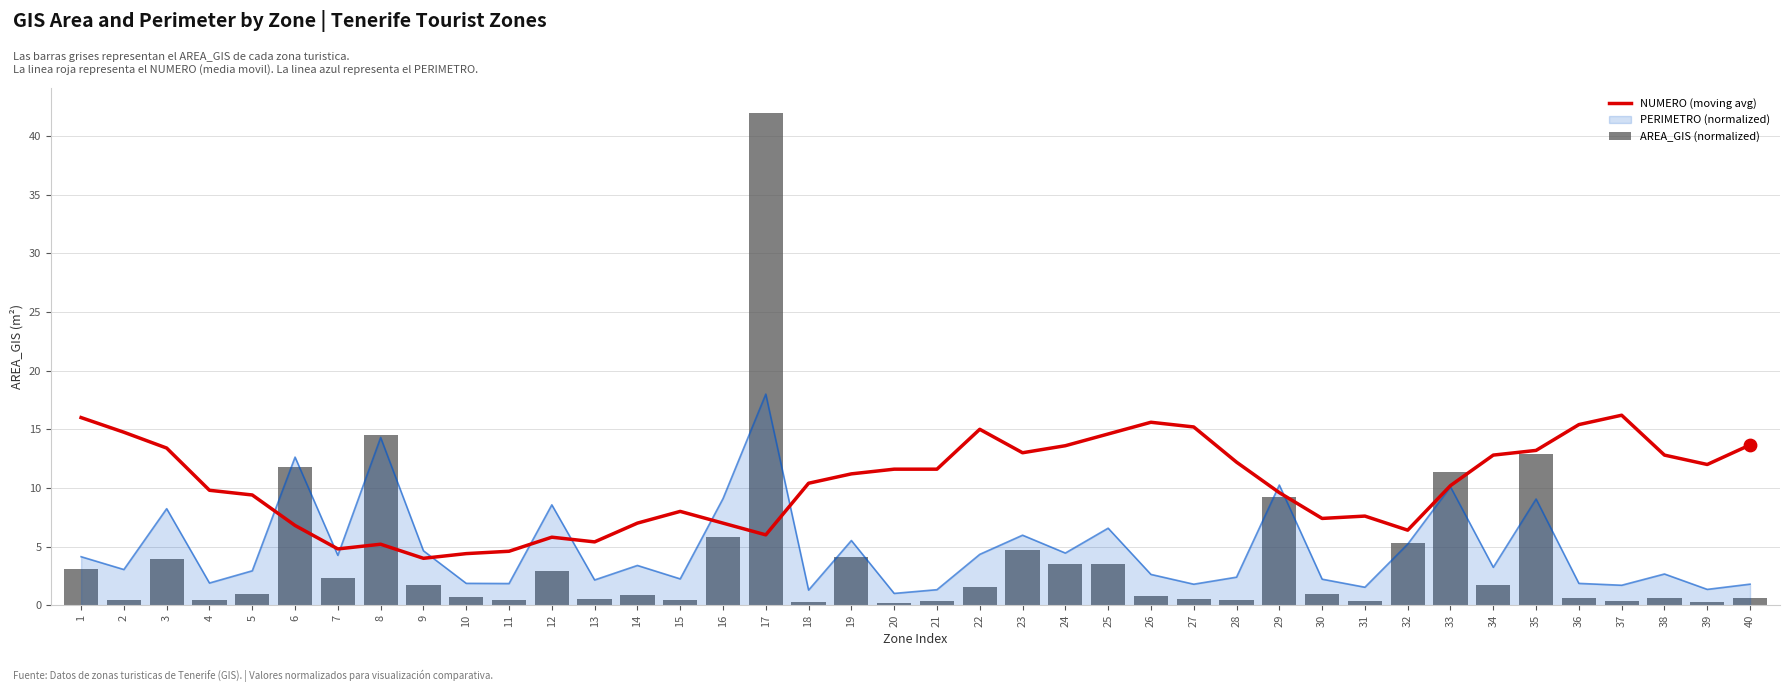

Which series has the largest Y range (max minus min)?

AREA_GIS (normalized)